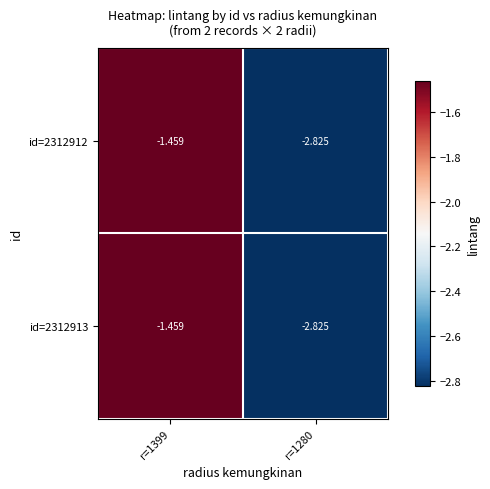

Is the value of id=2312913 at r=1399 greater than the value of id=2312912 at r=1280?

Yes